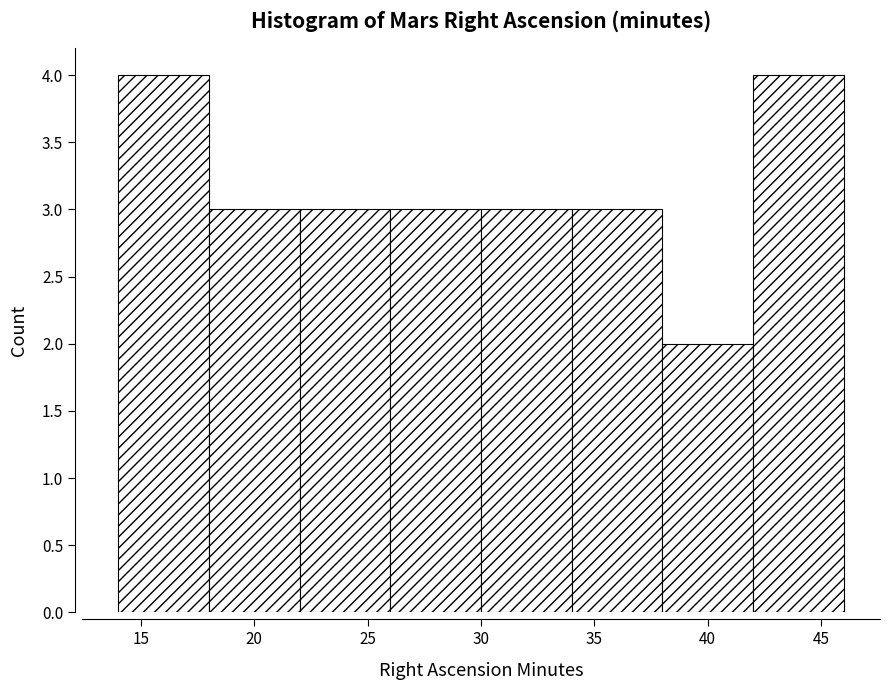

How tall is the bar that spans 14 to 18 on the x-axis? The values are not printed on the chart, so give them approximately, as read against the axis.

4